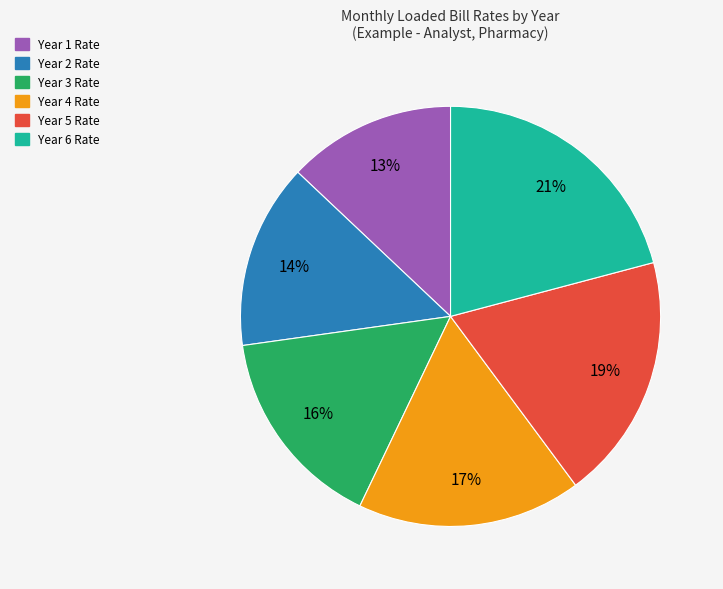

Approximately how many times larger is the value at Year 3 Rate compared to Year 2 Rate?

1.1